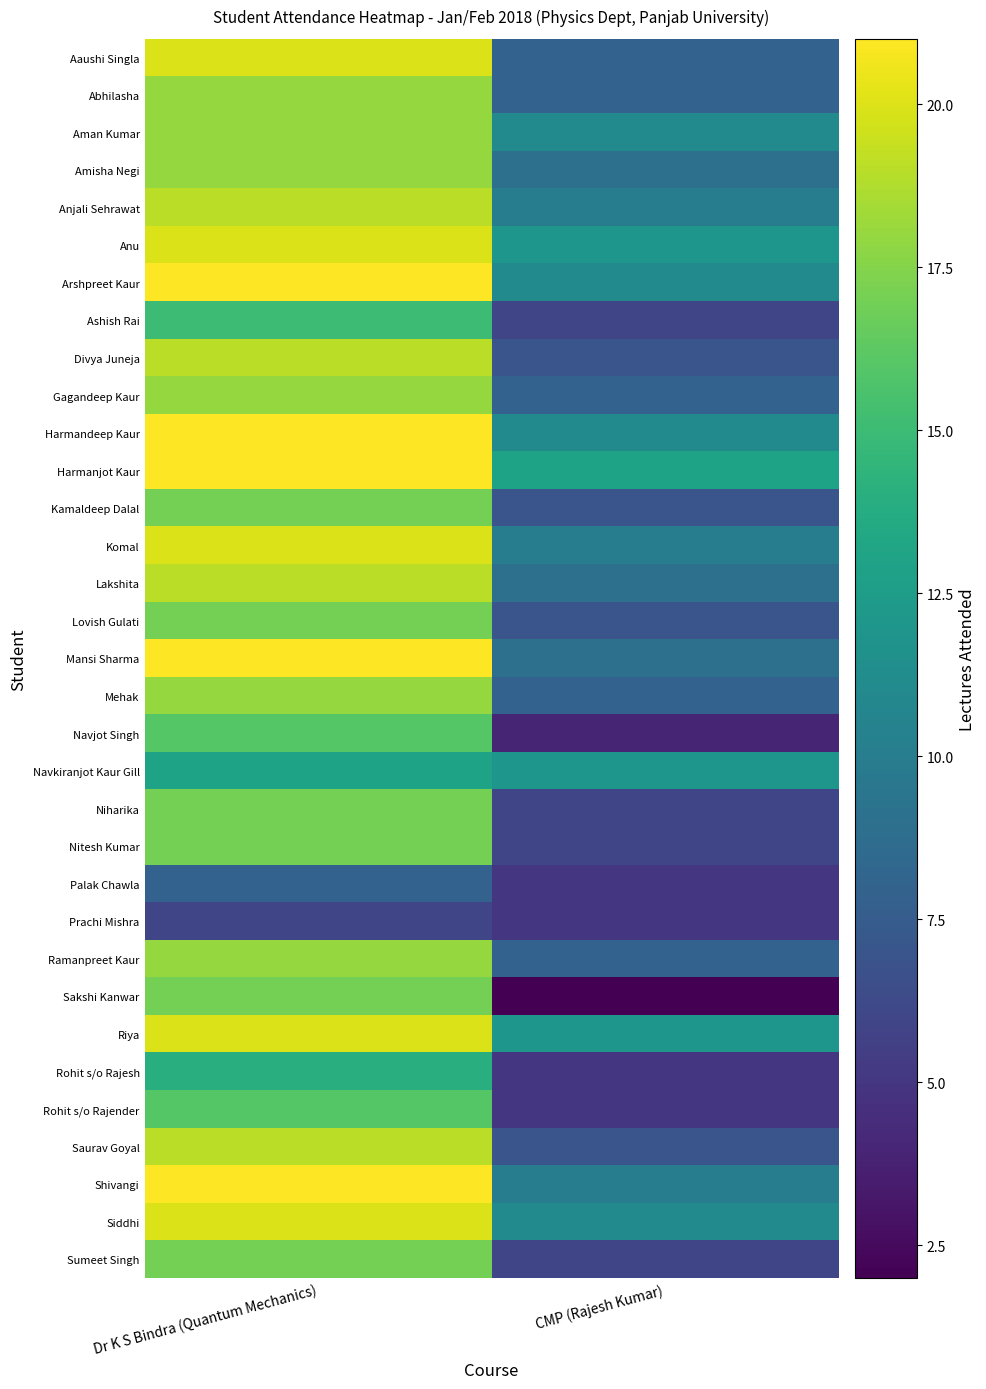

Between Dr K S Bindra (Quantum Mechanics) and CMP (Rajesh Kumar), which is larger?

Dr K S Bindra (Quantum Mechanics)